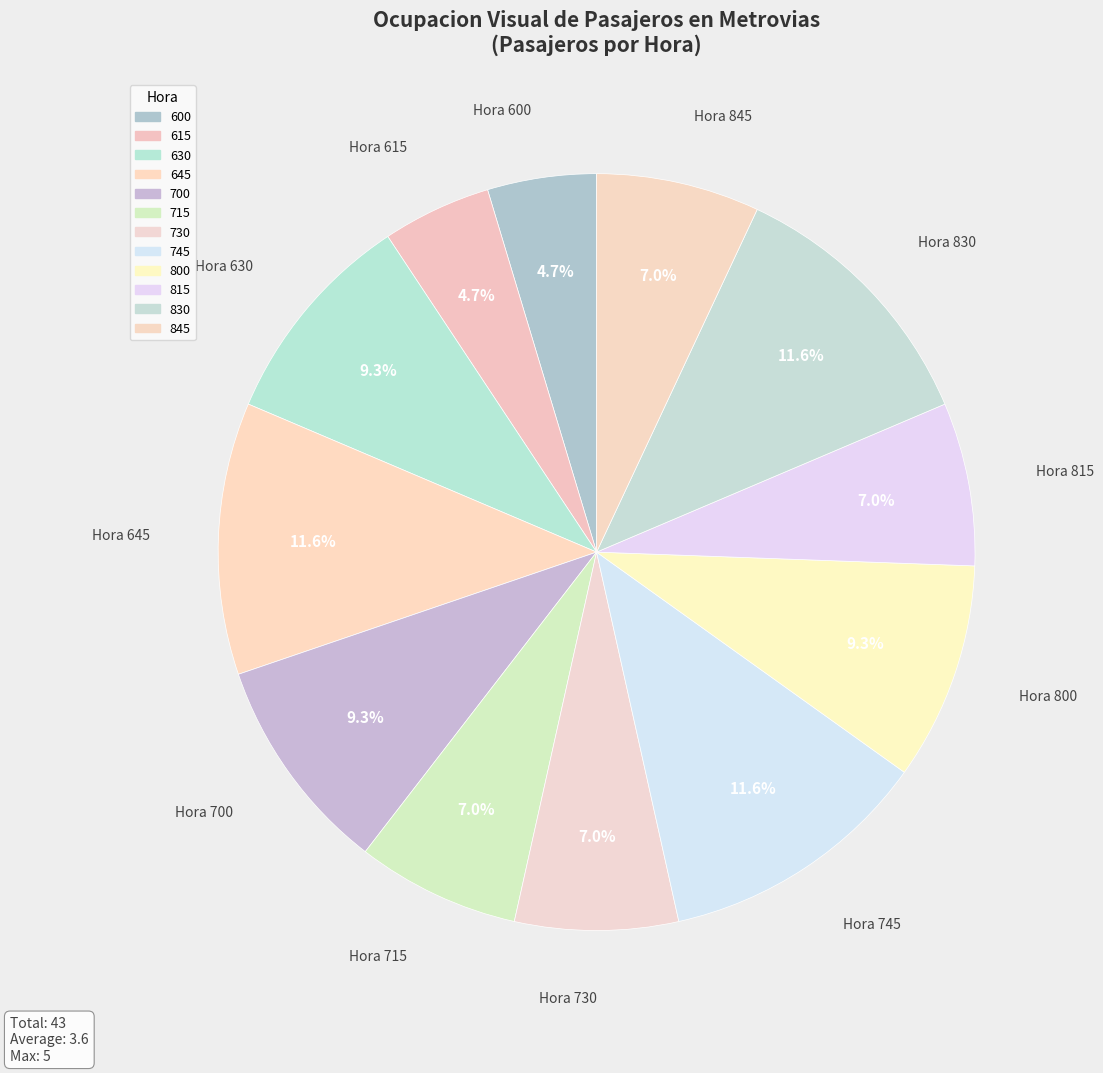

How many slices are in this pie chart?

12